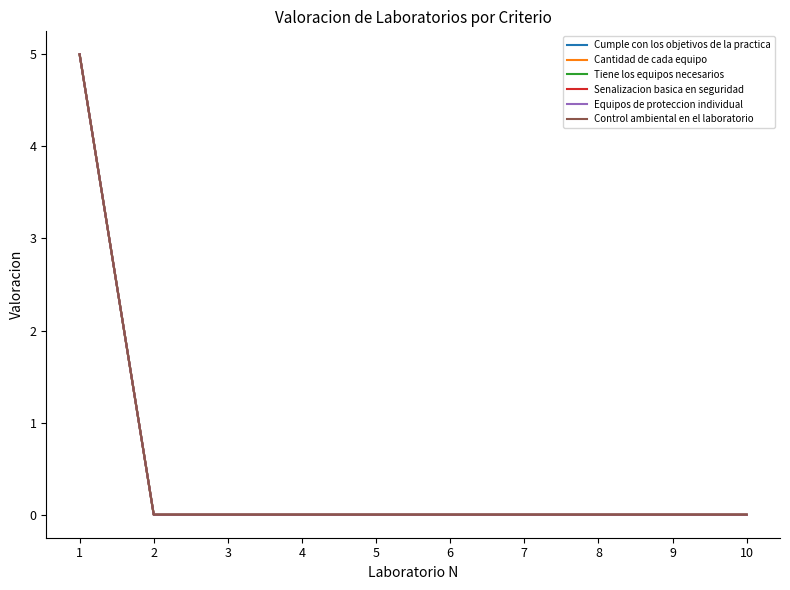

Is this an area chart (filled region under the line)?

No